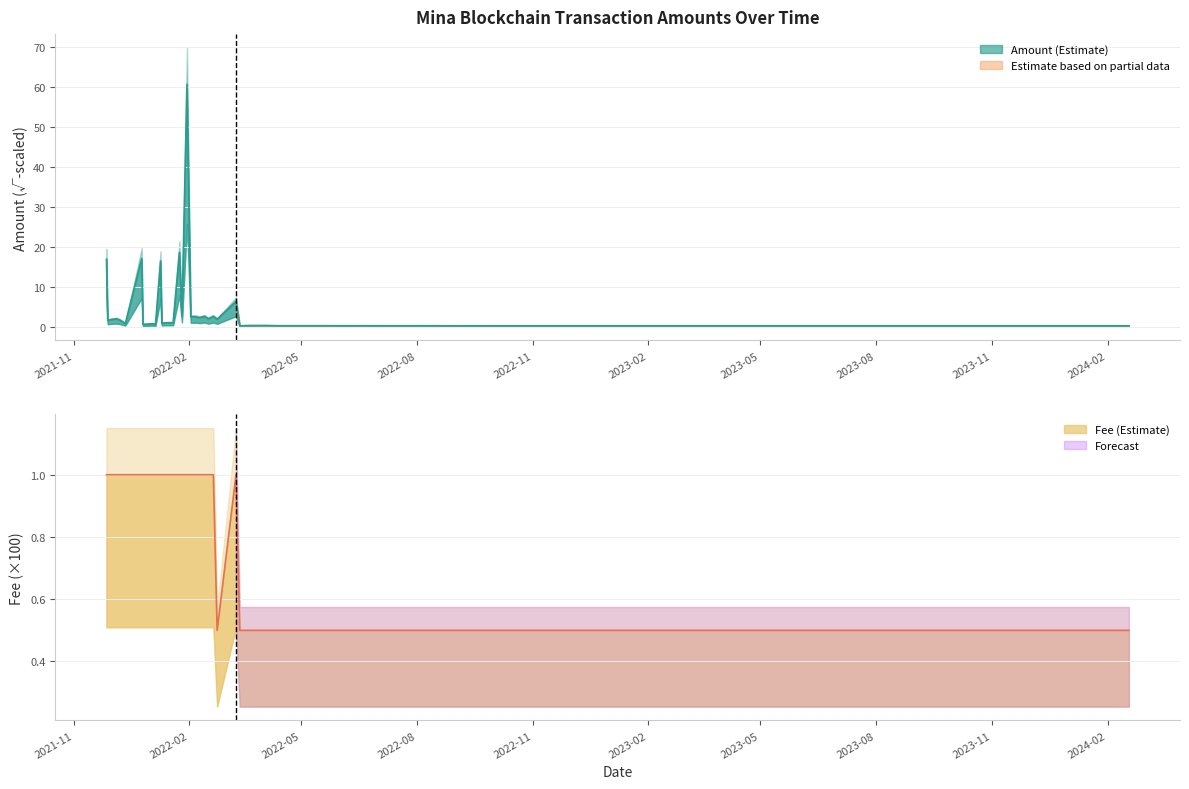

At which category does the data reach its first local valley?

2022-02-23